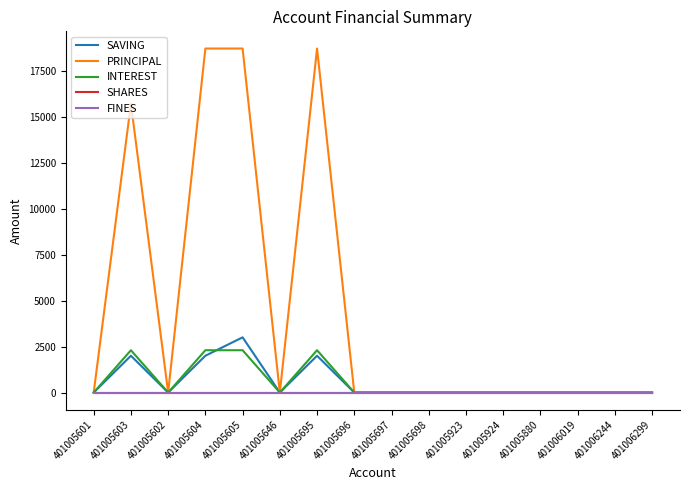

True or false: PRINCIPAL has more than 0 points higher than both neighbors.

True